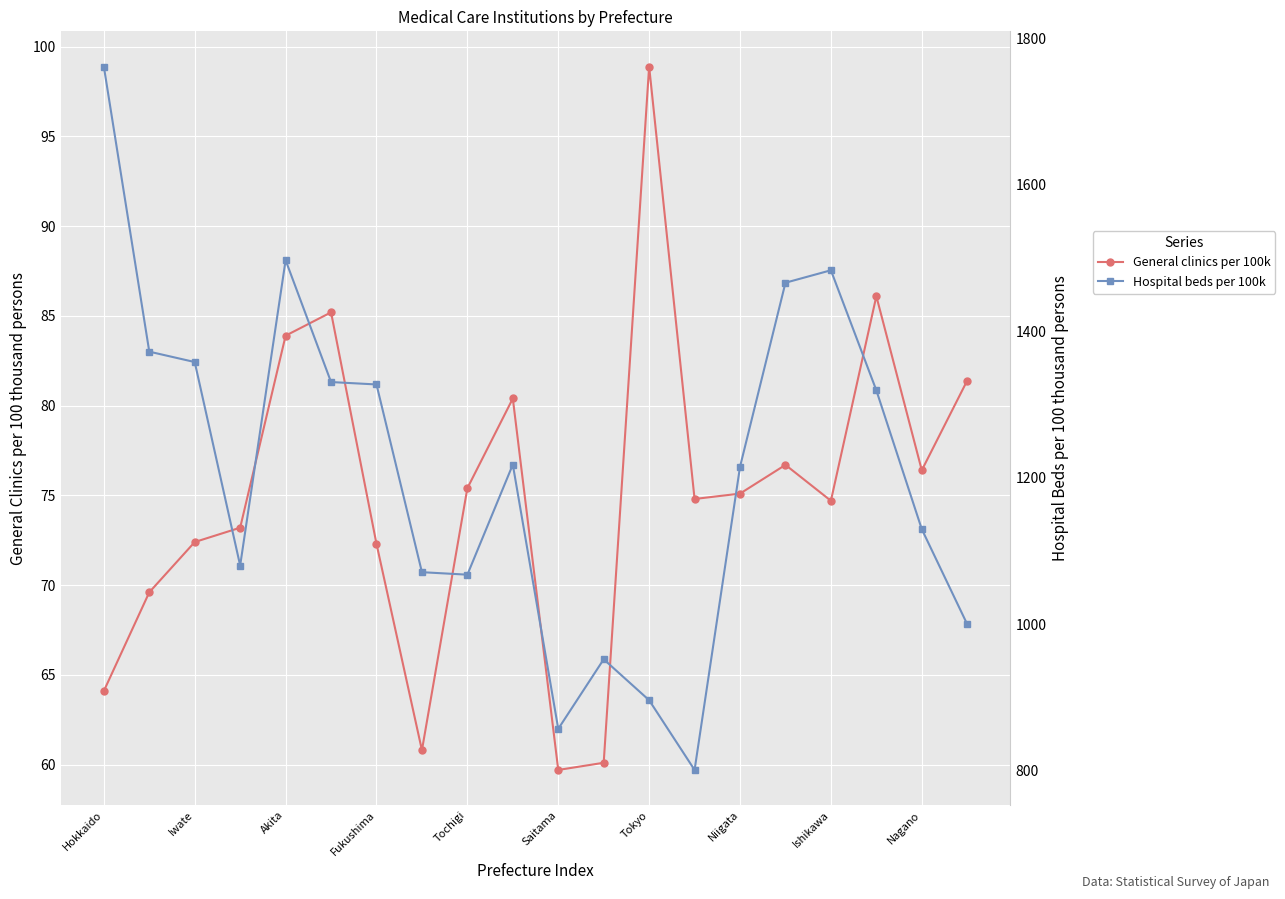

What is the difference between the maximum and minimum values in the General clinics per 100k series?

39.2